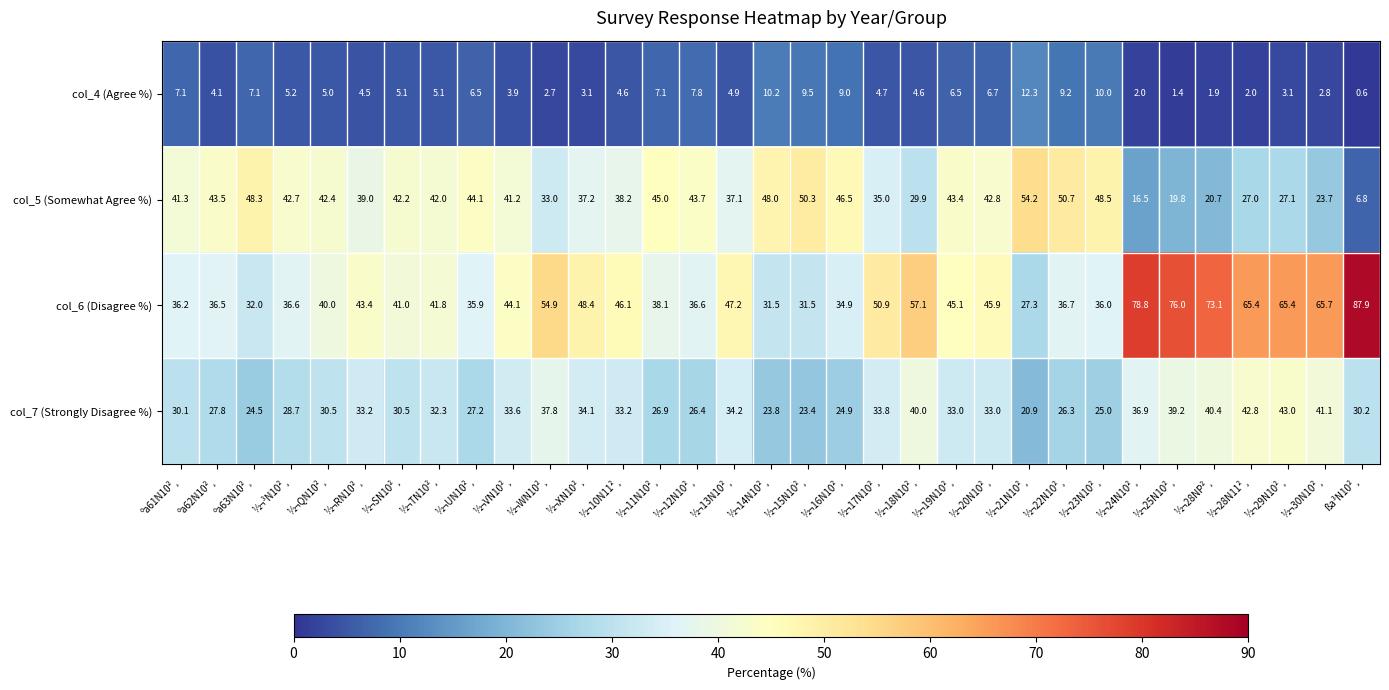

Which label corresponds to the largest value in the chart?

ßa³N10²¸